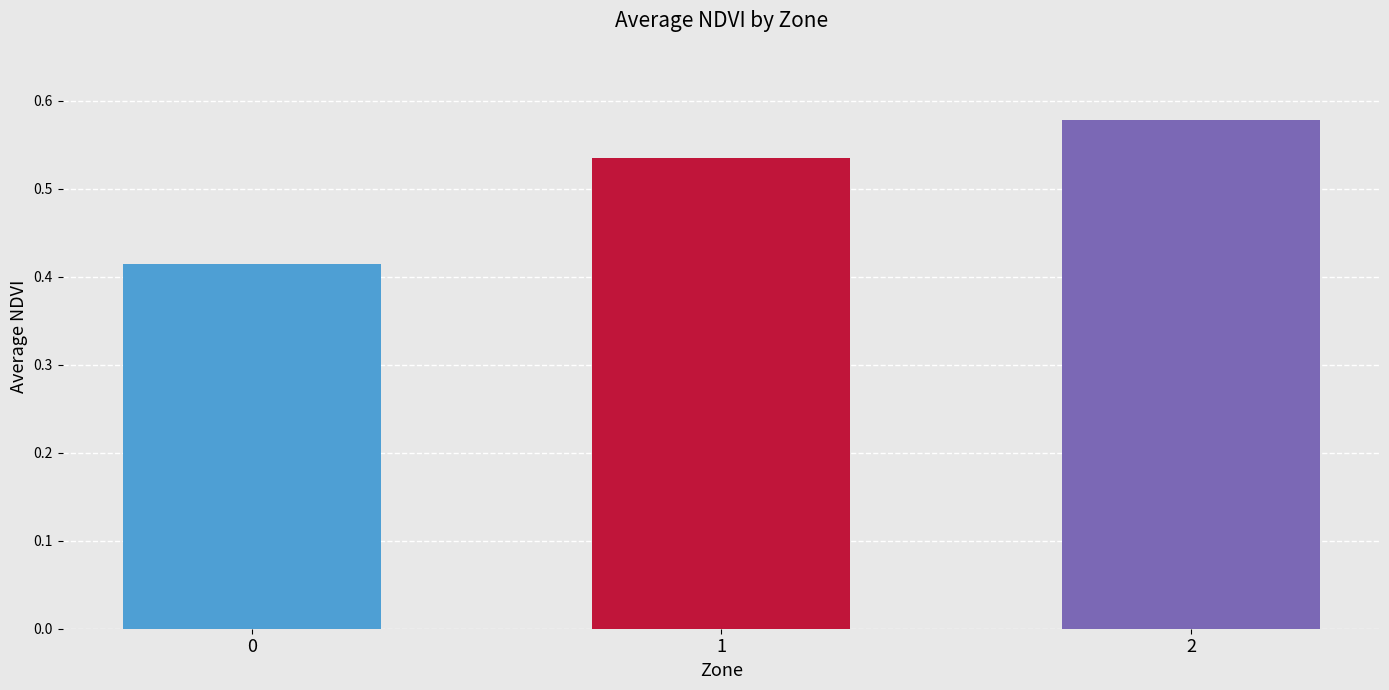

Is it true that the value at 0 is 0.6?

False